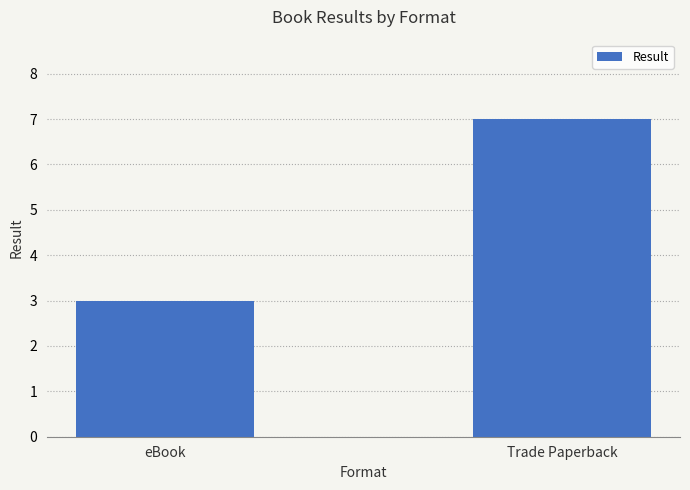

Are the bars horizontal?

No